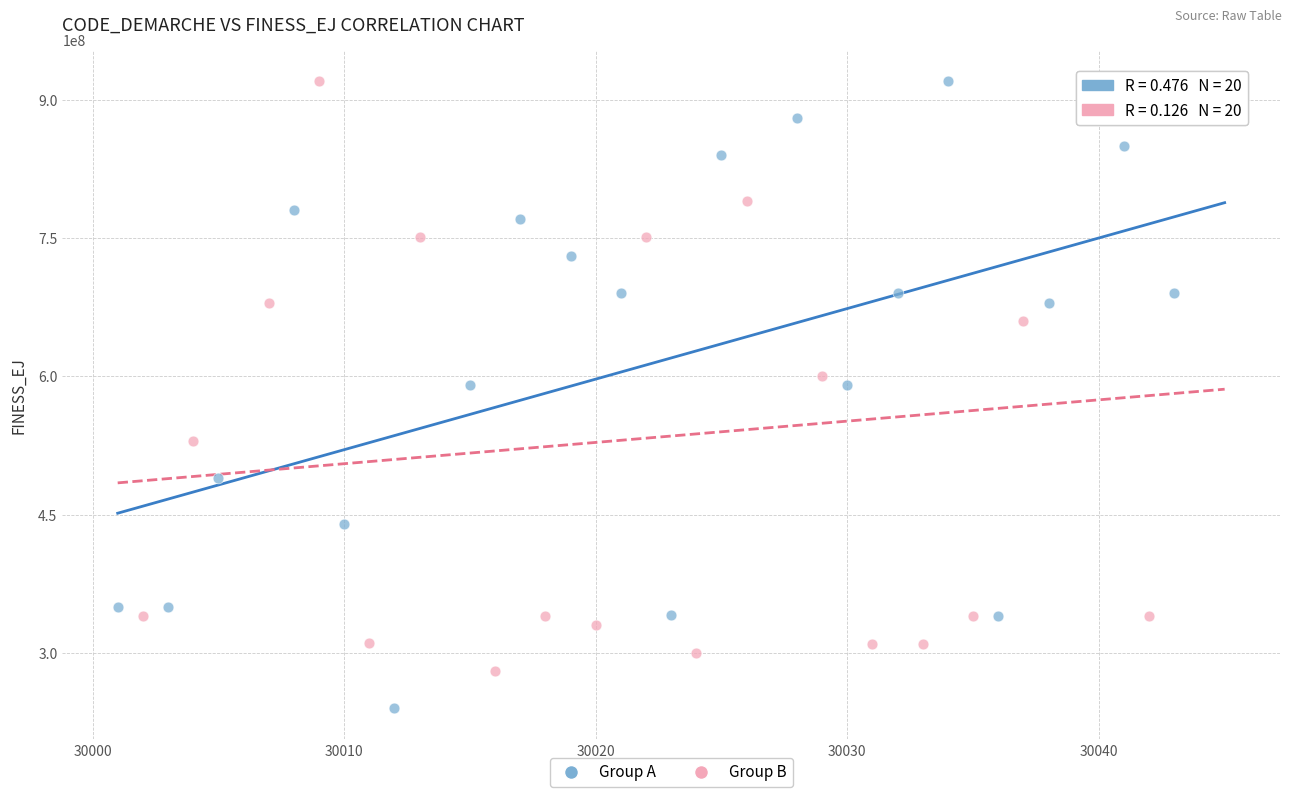

What are all the series names shown in the legend?

Group A, Group B